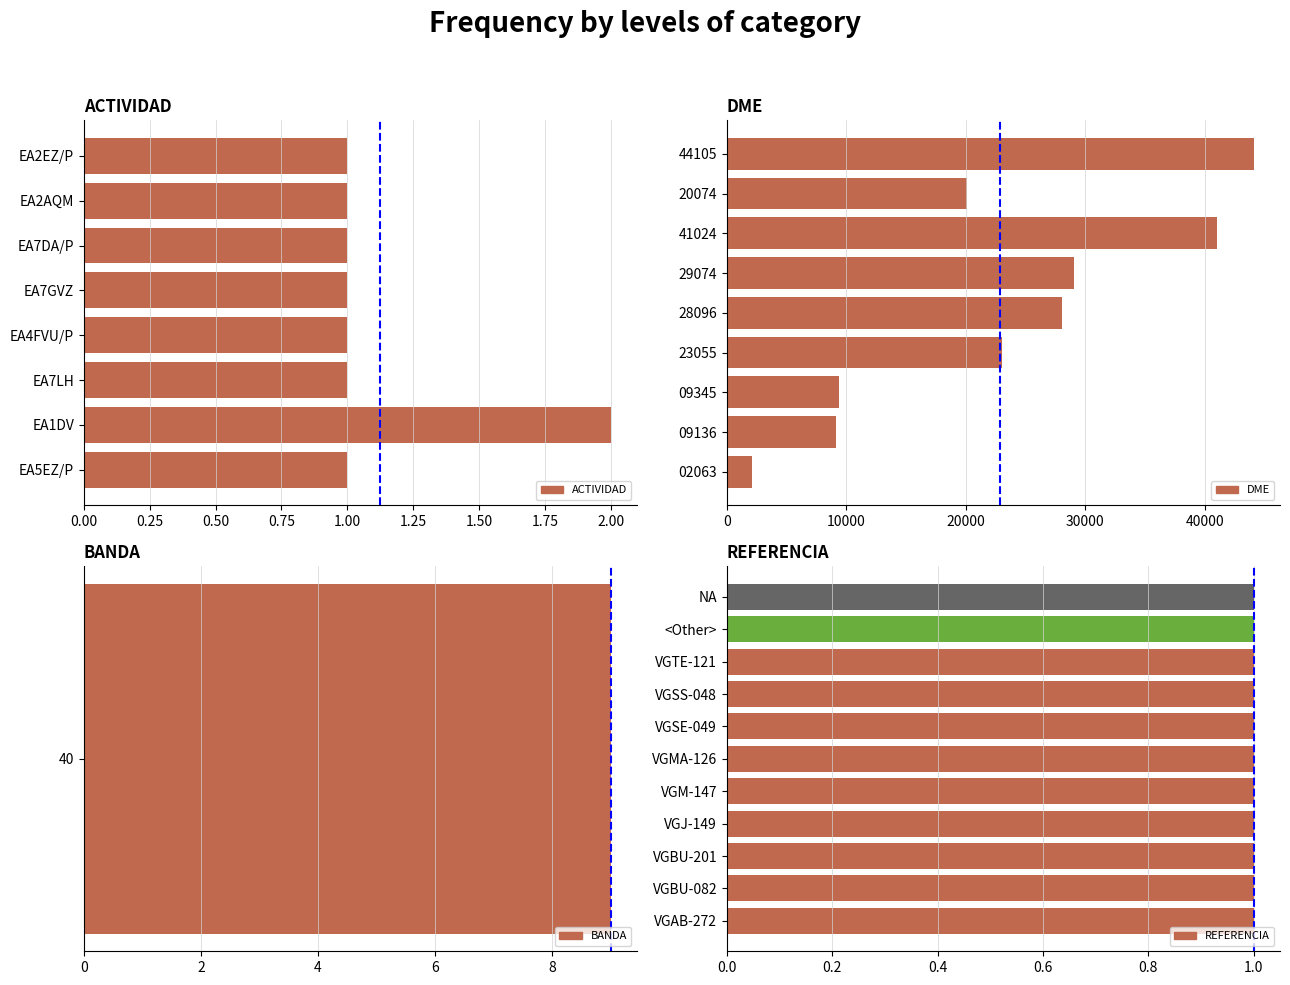

The value at 5 is 66546. True or false?

False